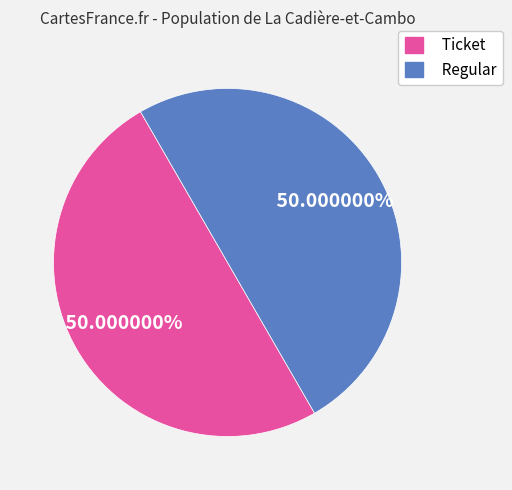

Count the number of slices in the pie.

2